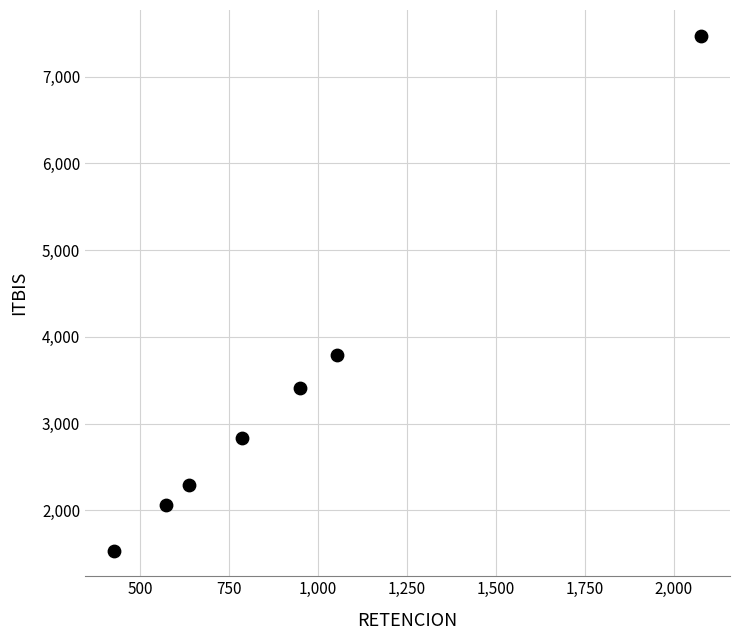

What is the average X value?

928.6